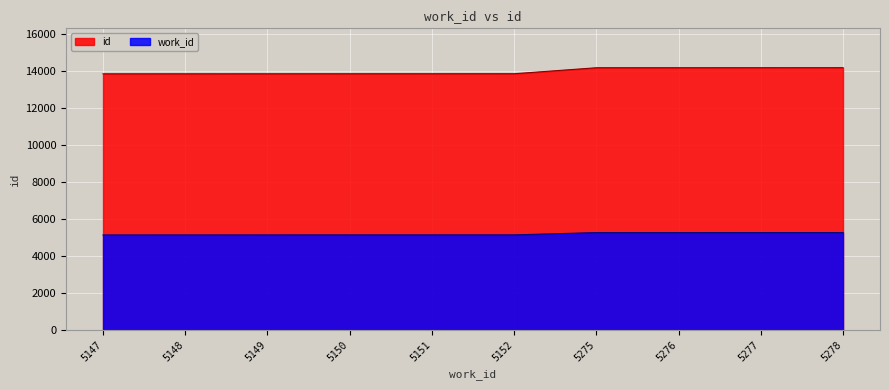

What are all the series names shown in the legend?

id, work_id